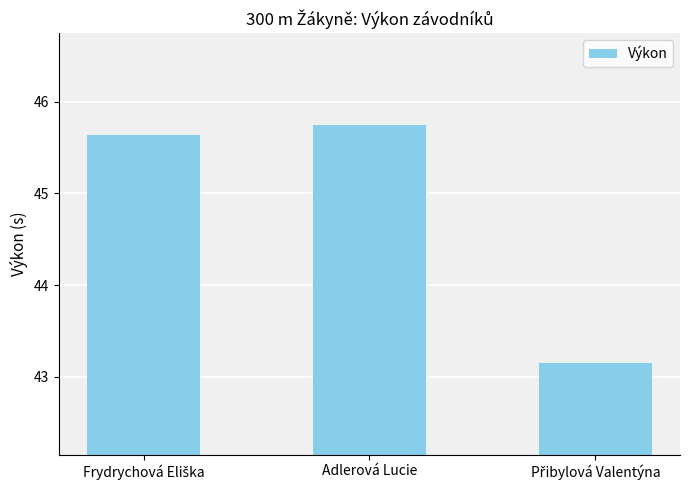

What is the label of the 2nd bar from the right?

Adlerová Lucie